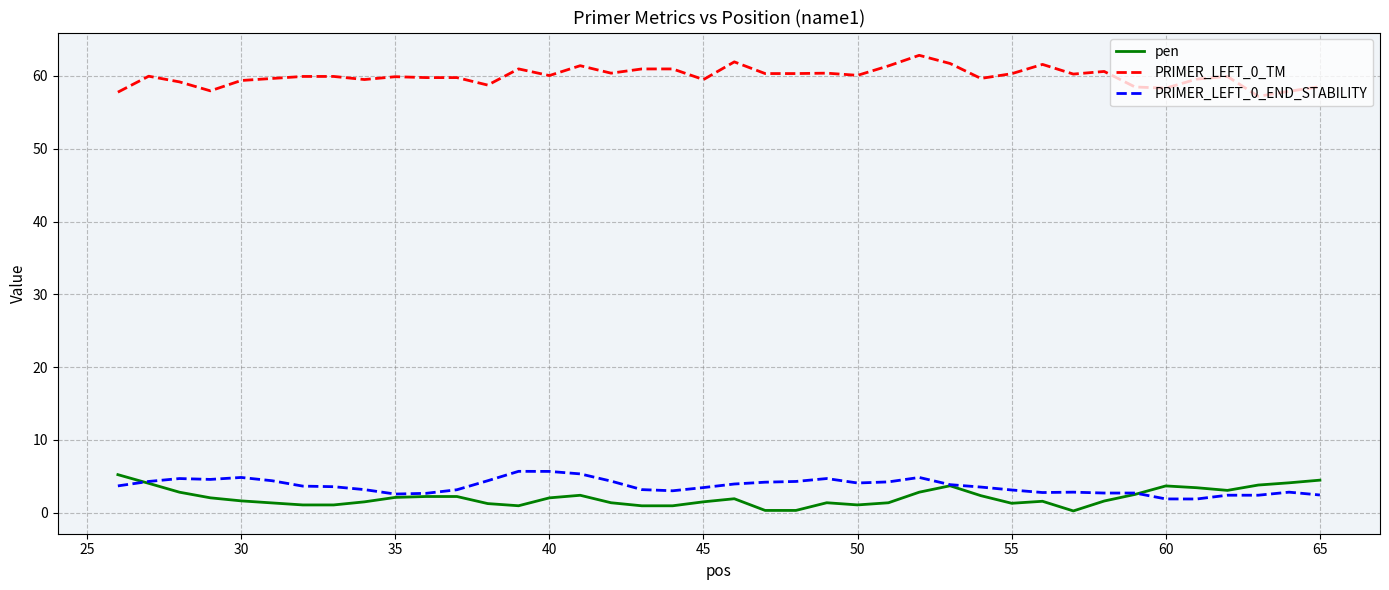

What is the lowest value of the PRIMER_LEFT_0_TM series?

57.2